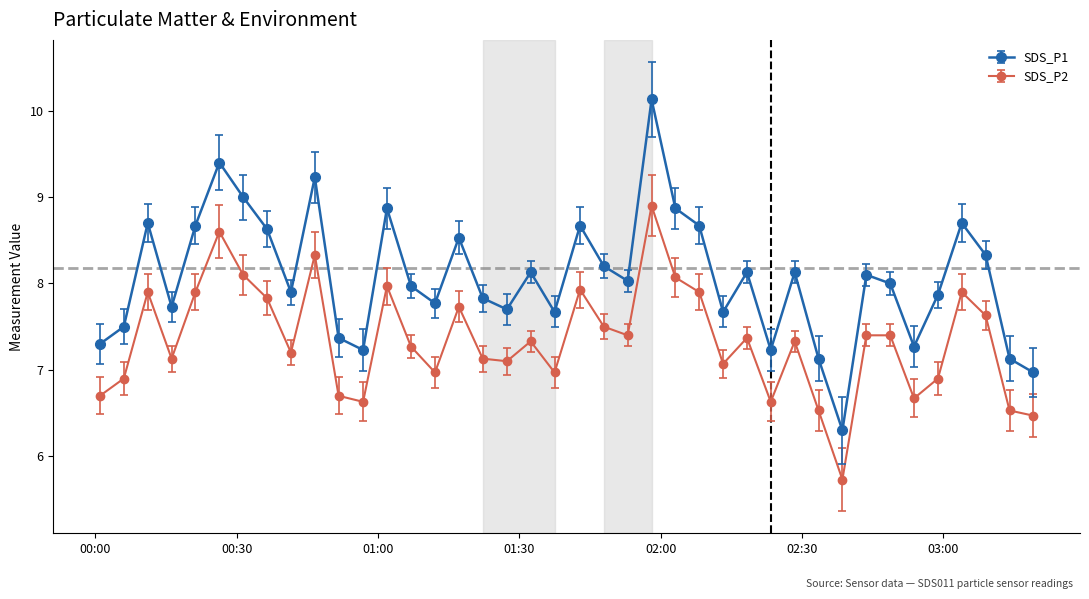

True or false: SDS_P1 and SDS_P2 intersect in this chart.

False